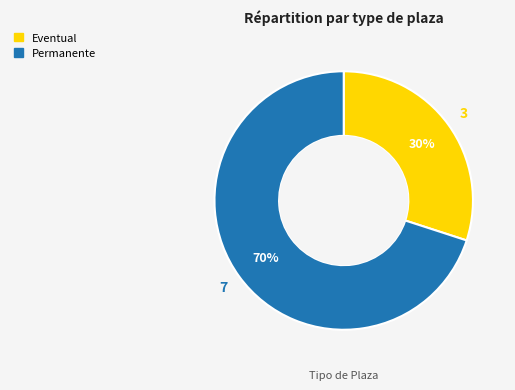

Do Permanente and Eventual together represent more than half of the pie?

Yes